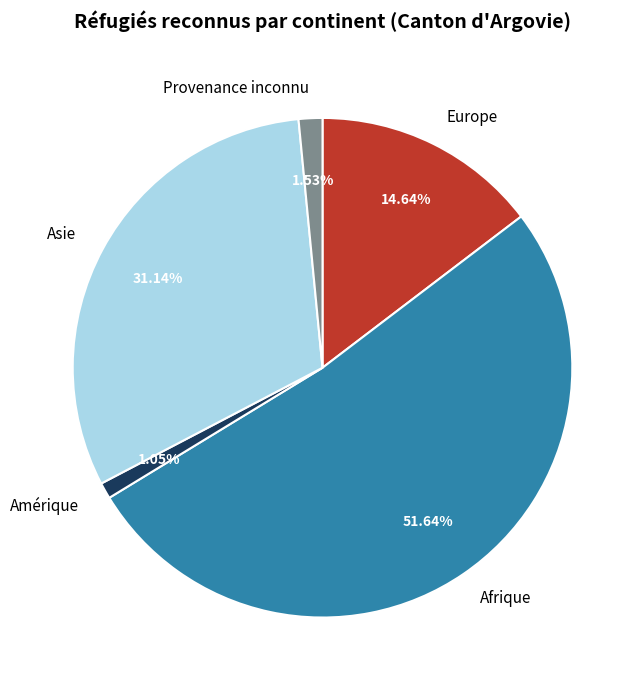

How many segments does this pie chart have?

5